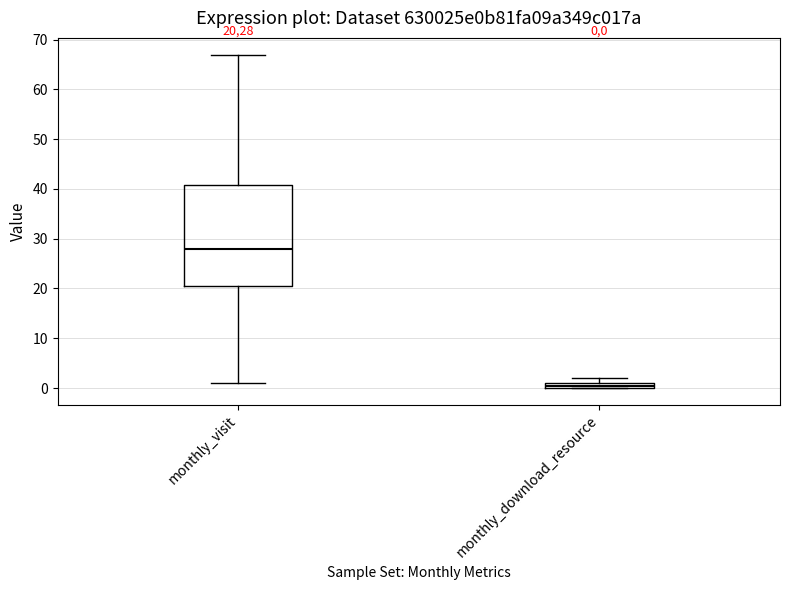

Which box has the lowest median line?

monthly_download_resource